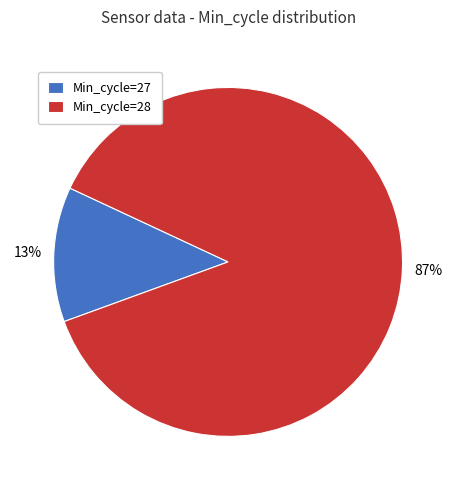

To the nearest percent, what portion does Min_cycle=28 represent?

87%